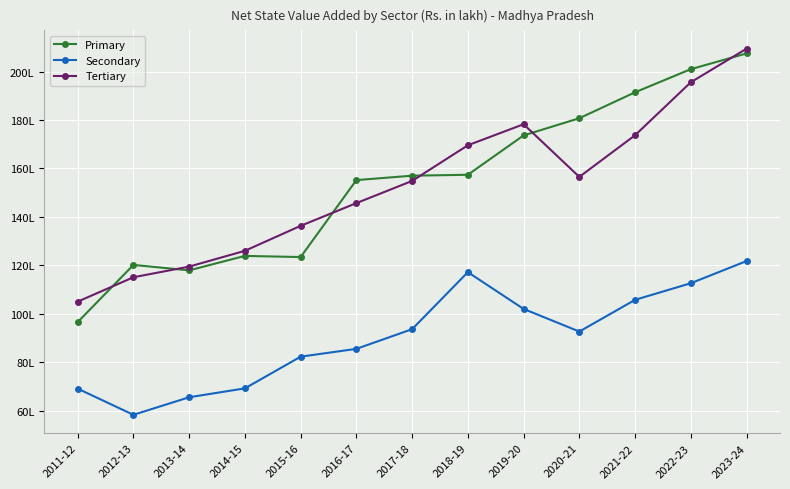

What is the difference between the highest and lowest values at 2023-24?

8771106